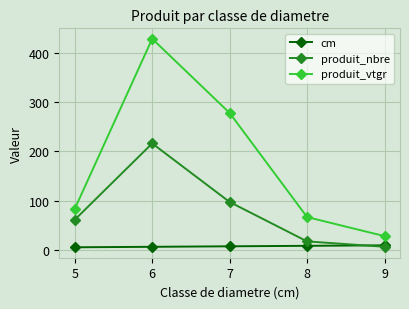

What is the total value across all series at 9?

42.7